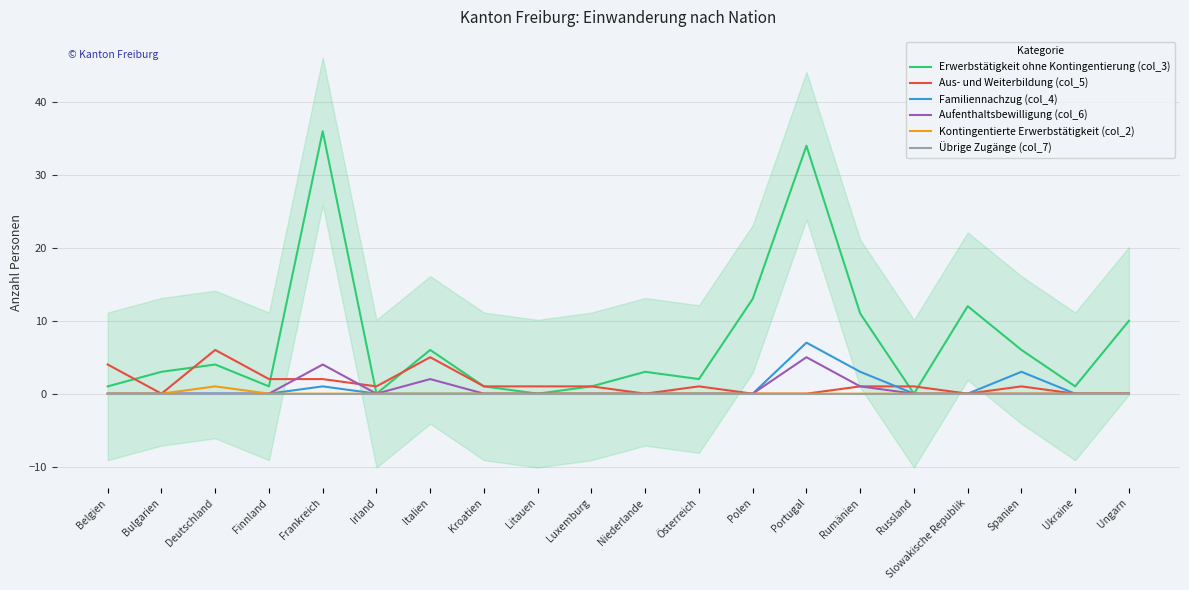

What is the maximum value shown in the chart?

36